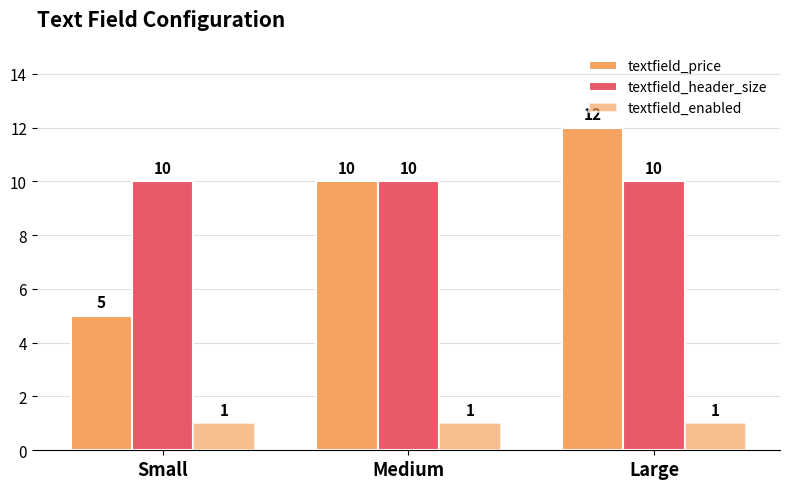

Reading left to right, what are all the values shown in this chart?

textfield_price: 5	10	12
textfield_header_size: 10	10	10
textfield_enabled: 1	1	1